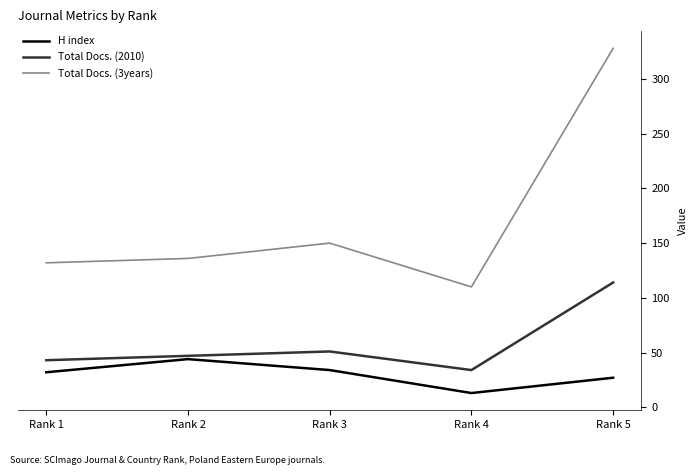

What is the difference between the maximum and minimum values in the H index series?

31